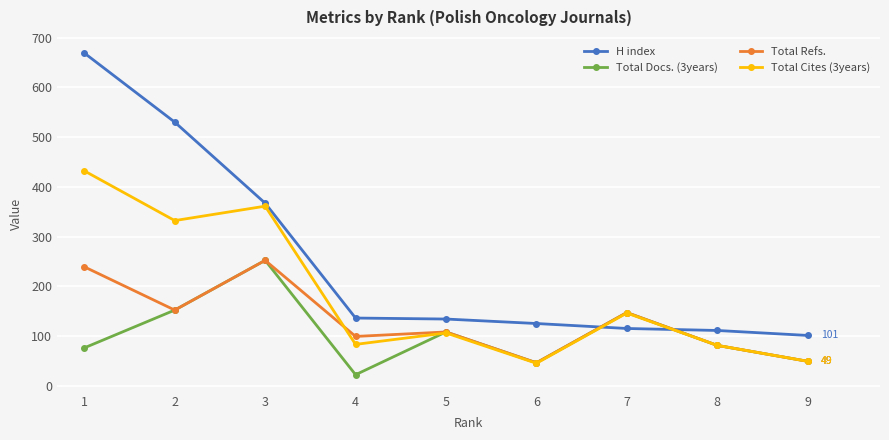

What is the average value of the H index series?

254